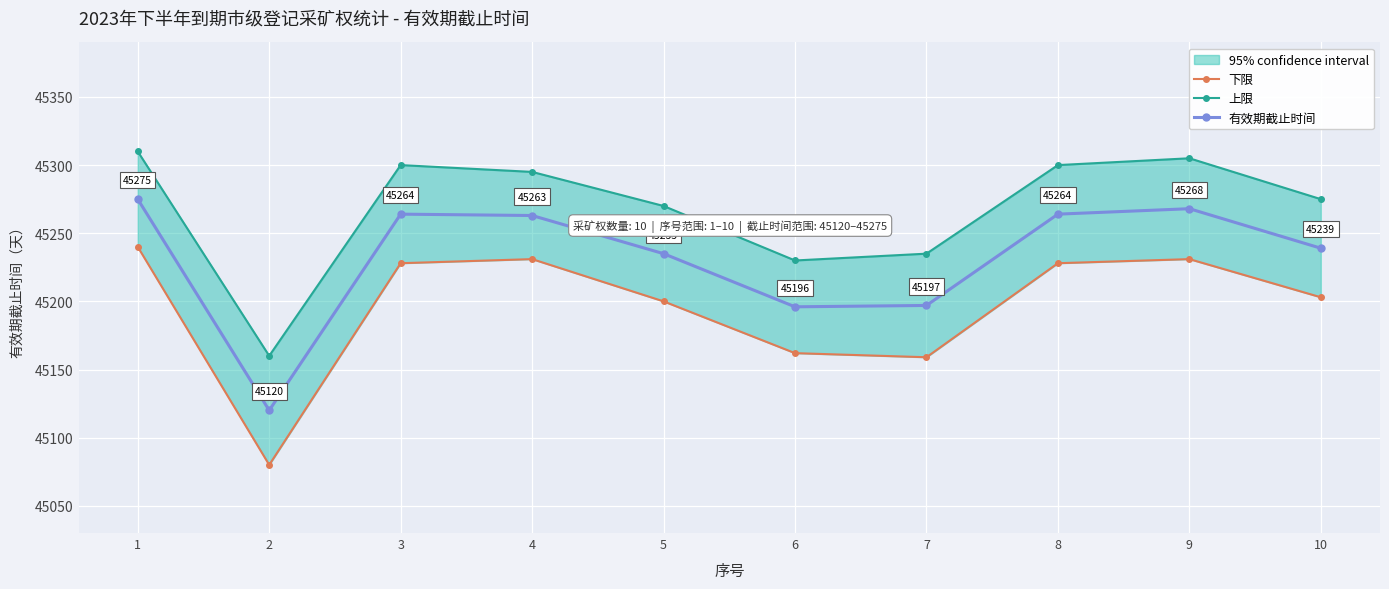

Rank the categories by 上限 value from lowest to highest.

2, 6, 7, 5, 10, 4, 3, 8, 9, 1